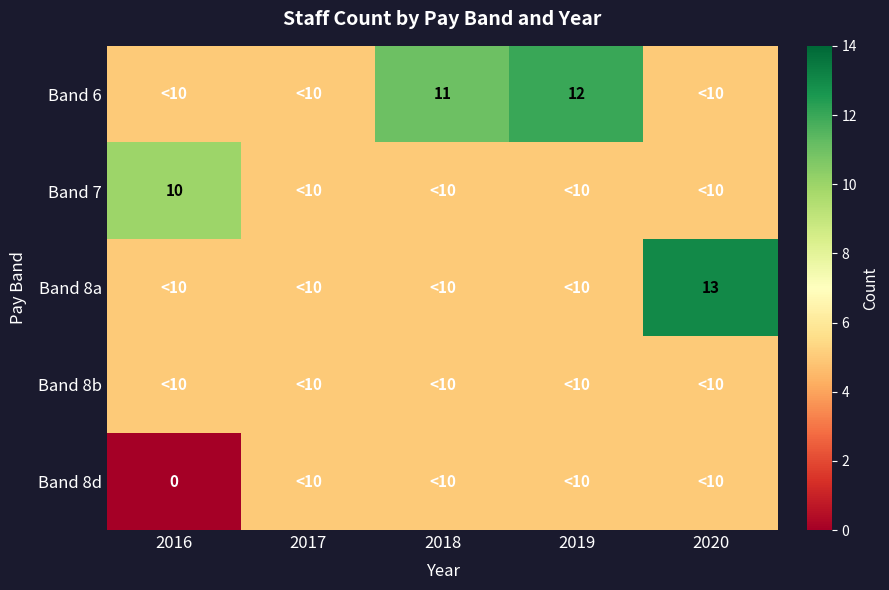

What is the difference between the highest and lowest values at 2016?

10